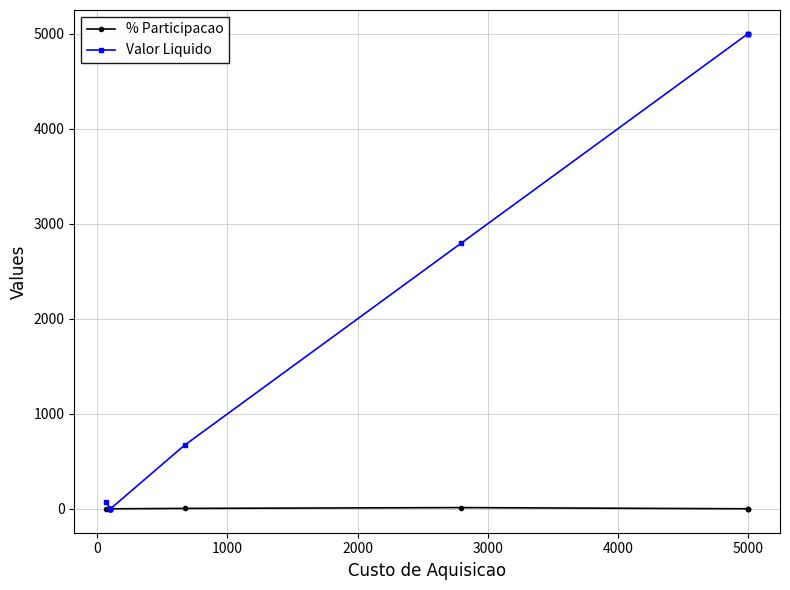

After their last crossing, which series has the higher values: Valor Liquido or % Participacao?

Valor Liquido